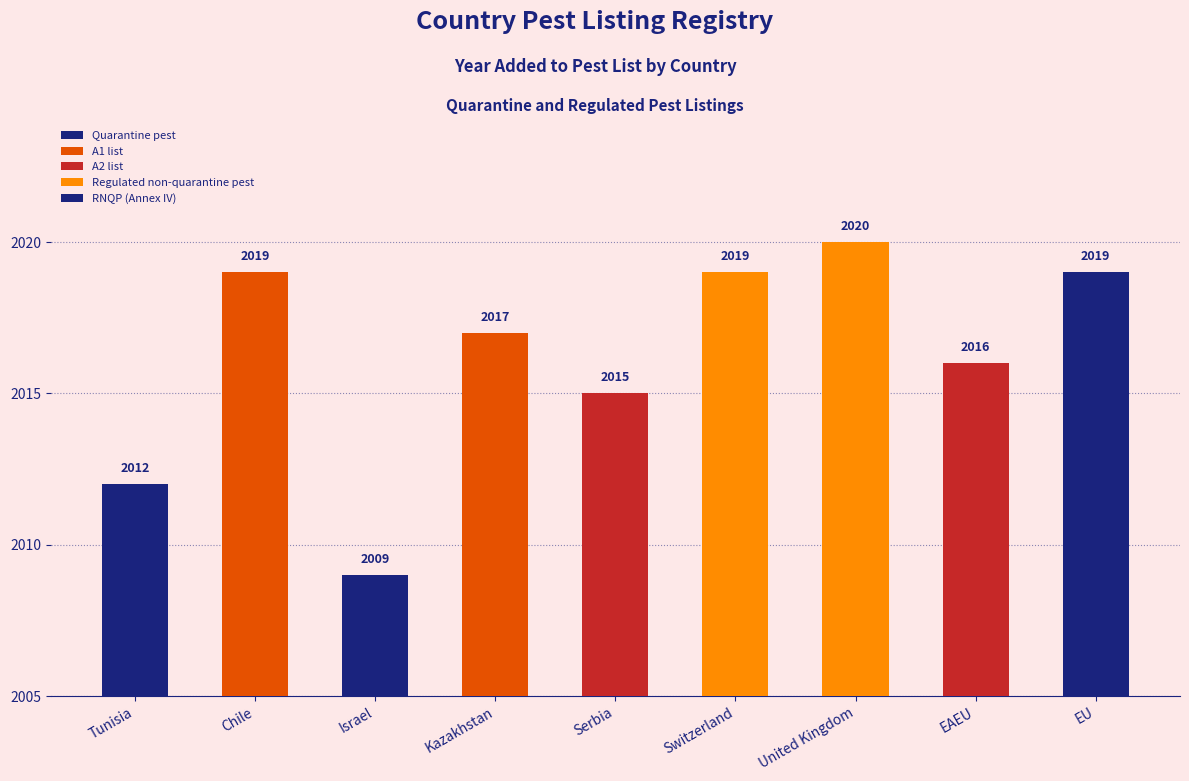

Which label corresponds to the smallest value in the chart?

Israel